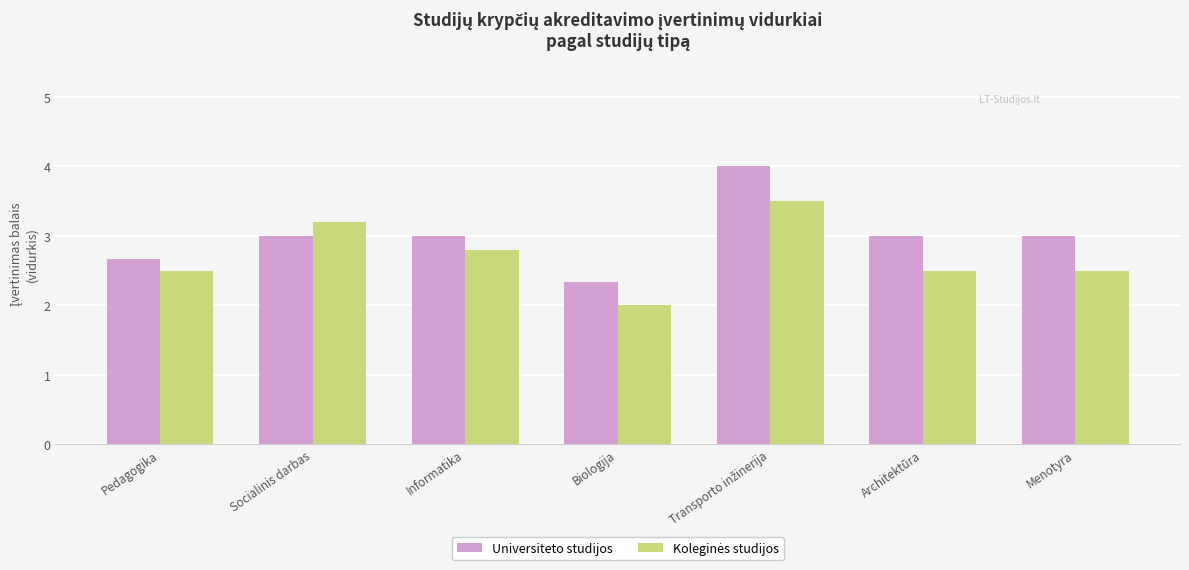

What is the sum of all Universiteto studijos values?

21.0